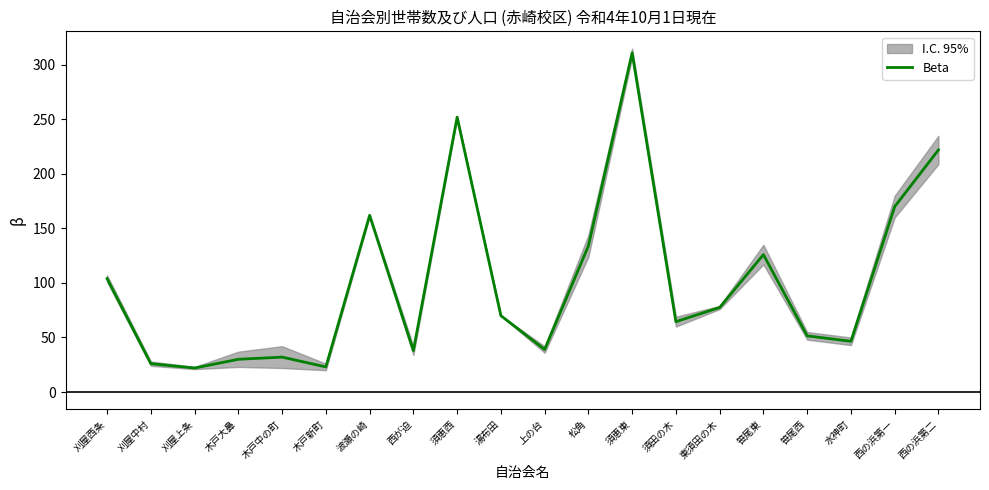

Reading left to right, list all the values displayed in this chart.

刈屋西条=104.0	刈屋中村=26.0	刈屋上条=22.0	木戸大鼻=30.0	木戸中の町=32.0	木戸新町=23.0	波瀬の崎=162.0	西が迫=38.0	須恵西=252.0	湯布田=70.0	上の台=39.0	松角=134.0	須恵東=311.0	須田の木=64.5	東須田の木=77.5	笹尾東=126.0	笹尾西=51.5	水神町=46.5	西の浜第一=170.0	西の浜第二=222.0